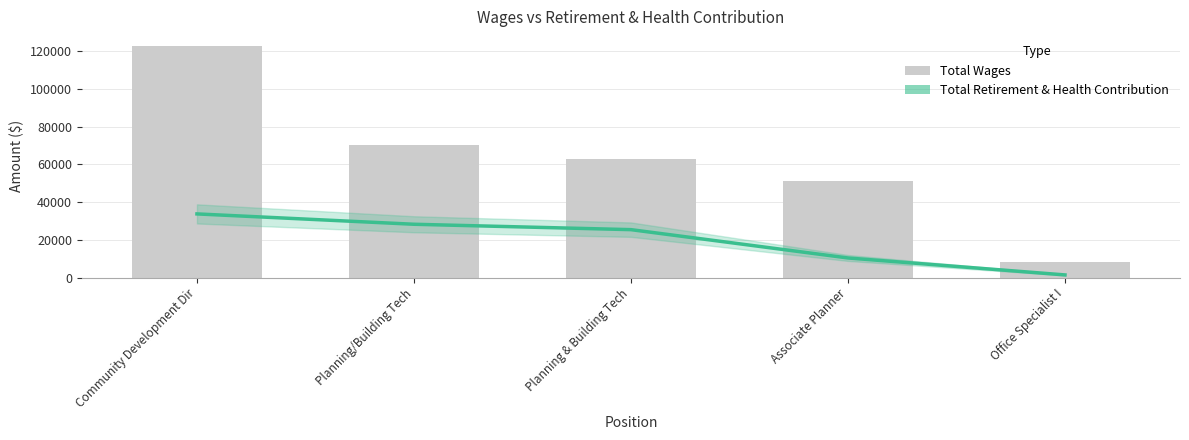

How many distinct data groups are displayed?

2